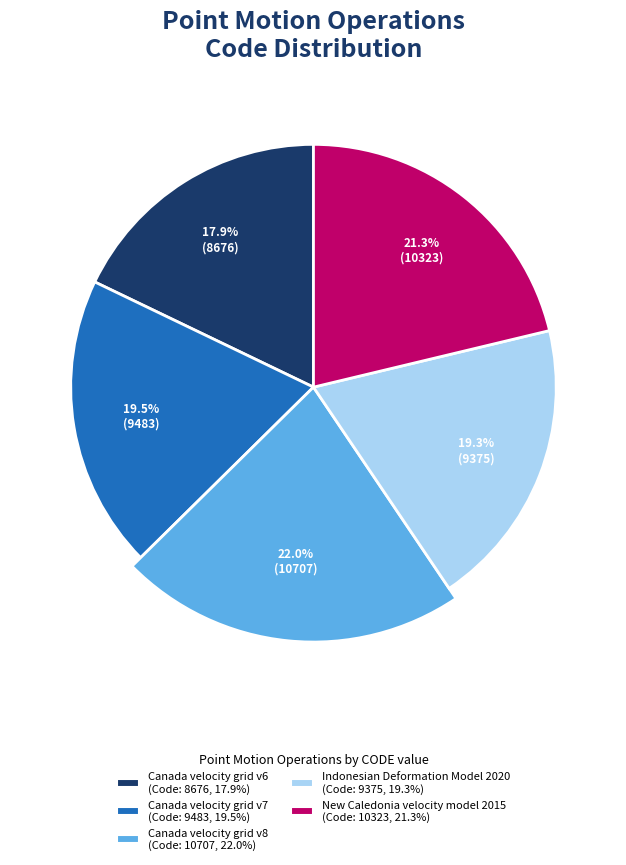

The New Caledonia velocity model 2015 slice represents 21% of the pie. True or false?

True